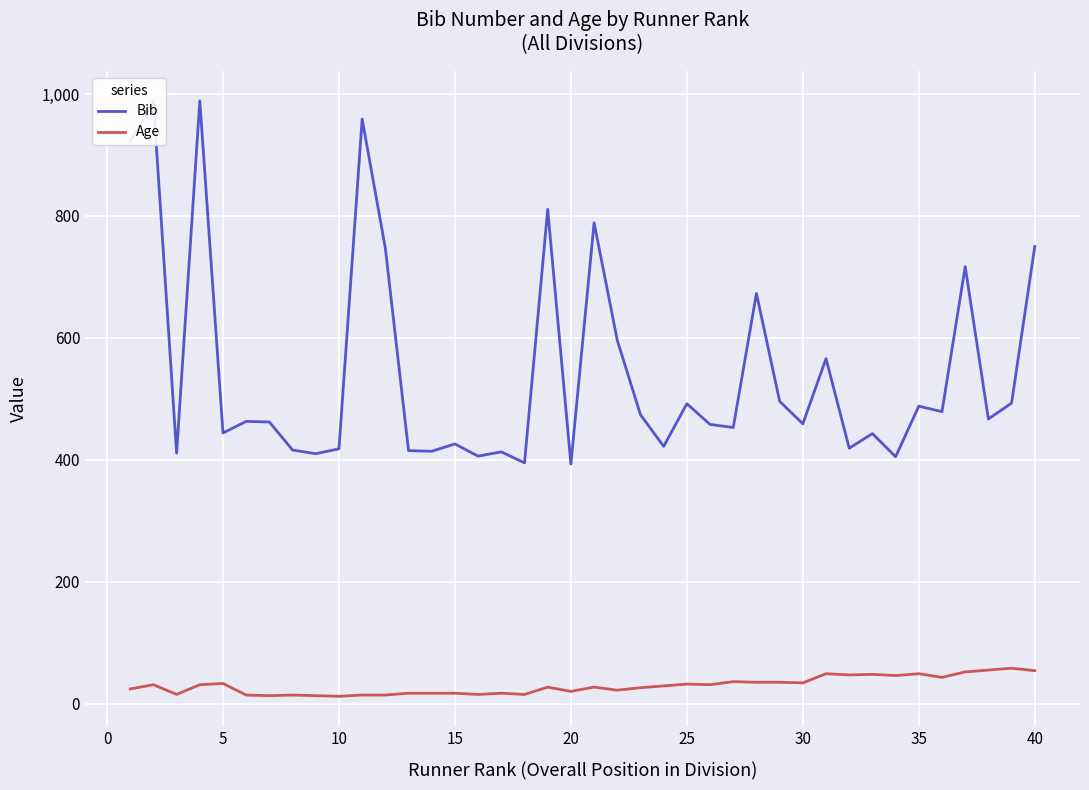

What is the difference between the maximum and minimum values in the Bib series?

596